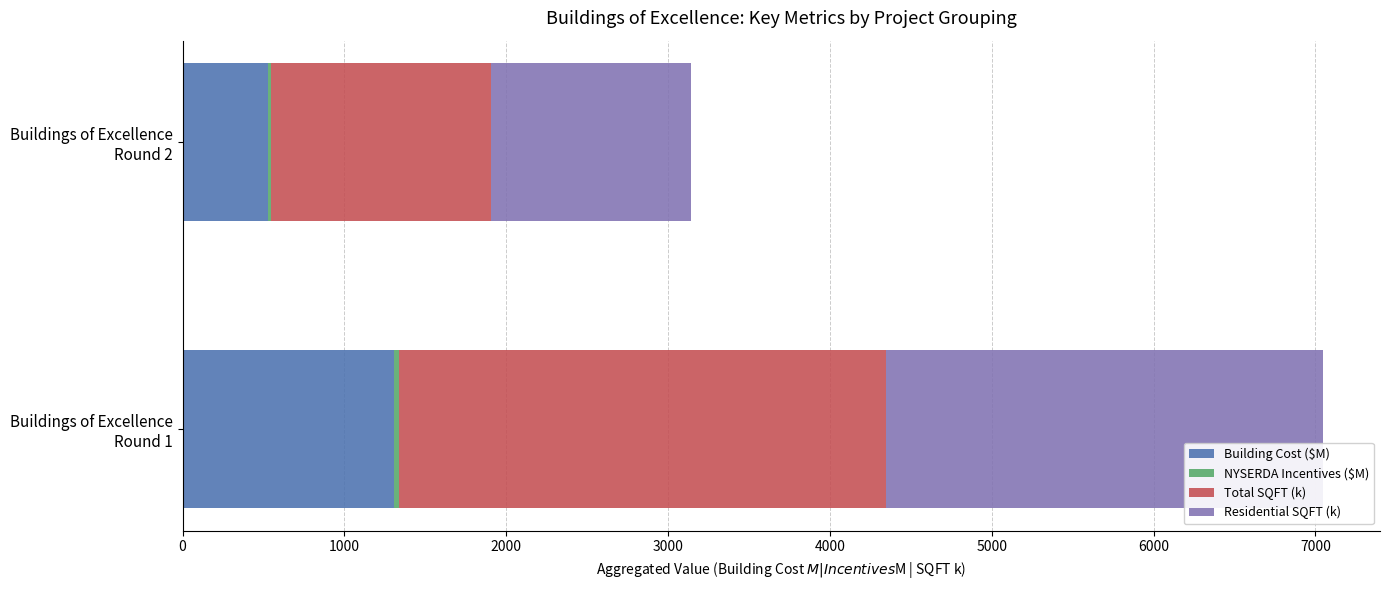

What is the highest value of the Building Cost ($M) series?

1308.7